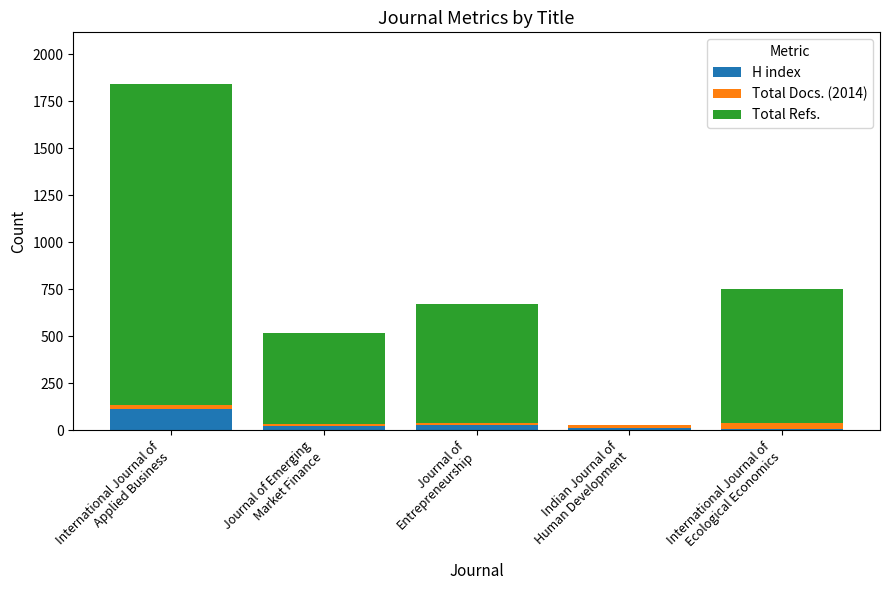

What is the sum of all H index values?

184